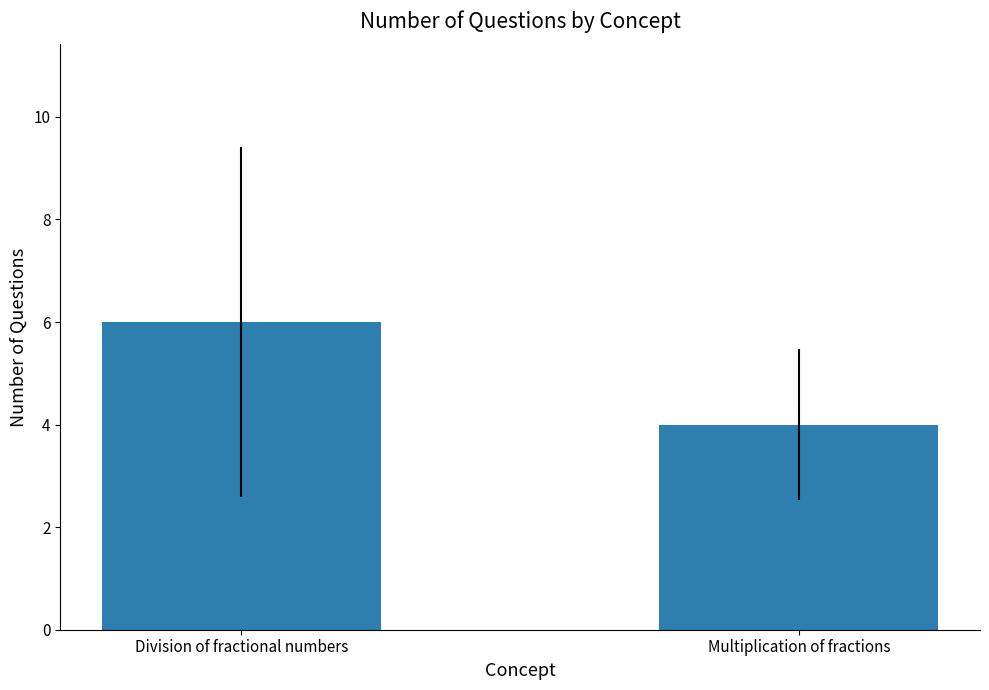

Rank the categories by value from highest to lowest.

Division of fractional numbers, Multiplication of fractions